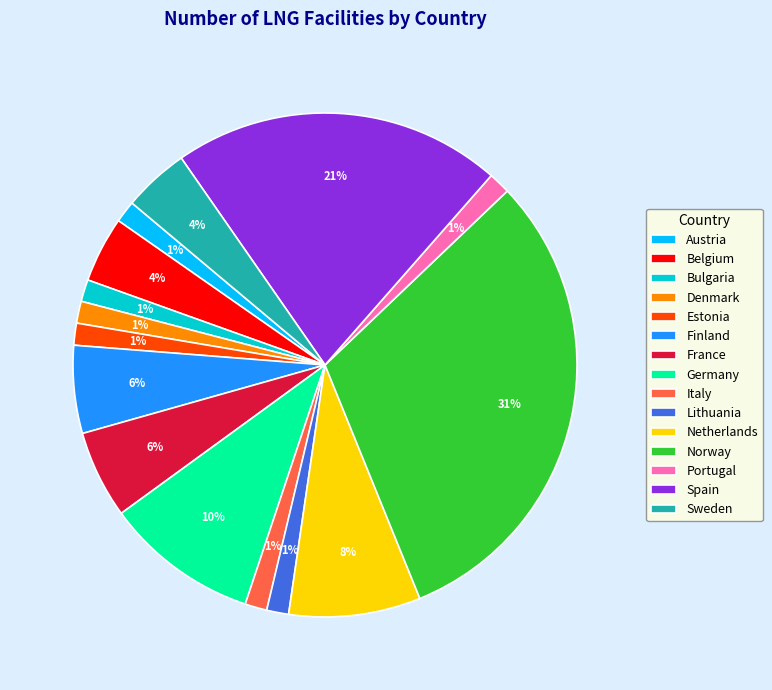

Do Estonia and Germany together represent more than half of the pie?

No